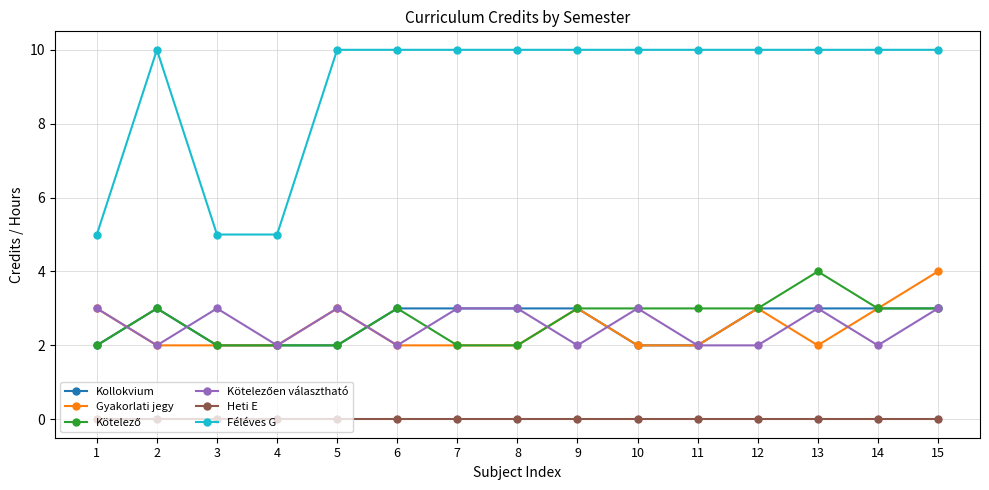

What is the value of the Gyakorlati jegy point at the 1st from the left?

3